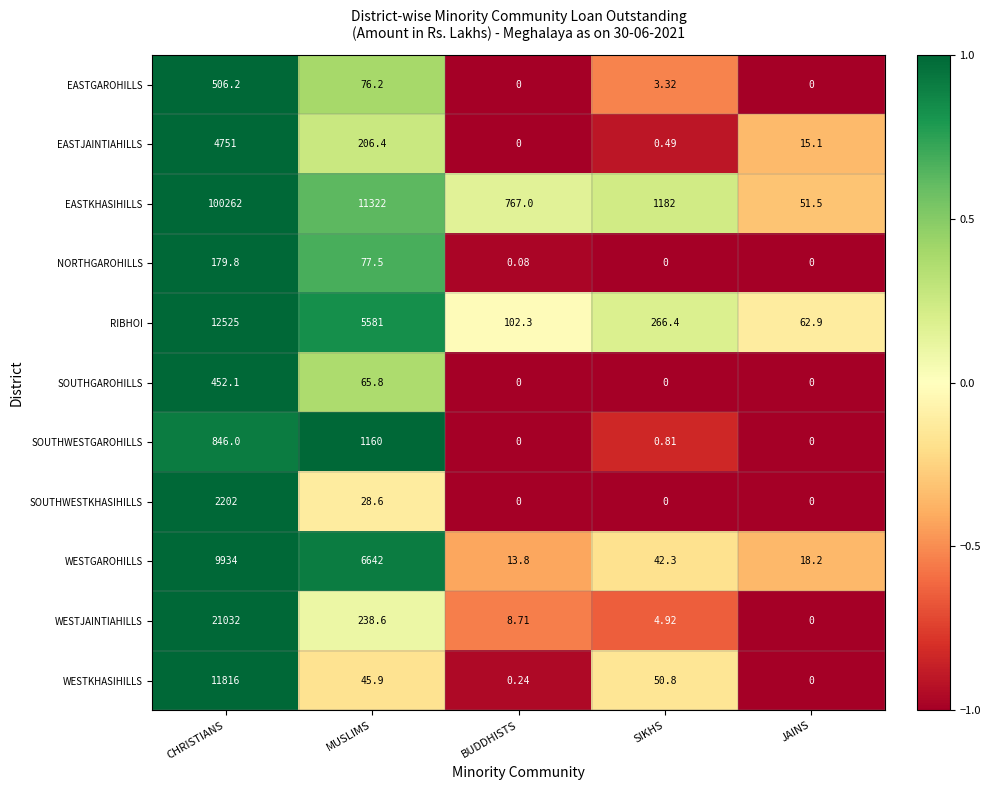

At how many categories does at least one series exceed 0?

5